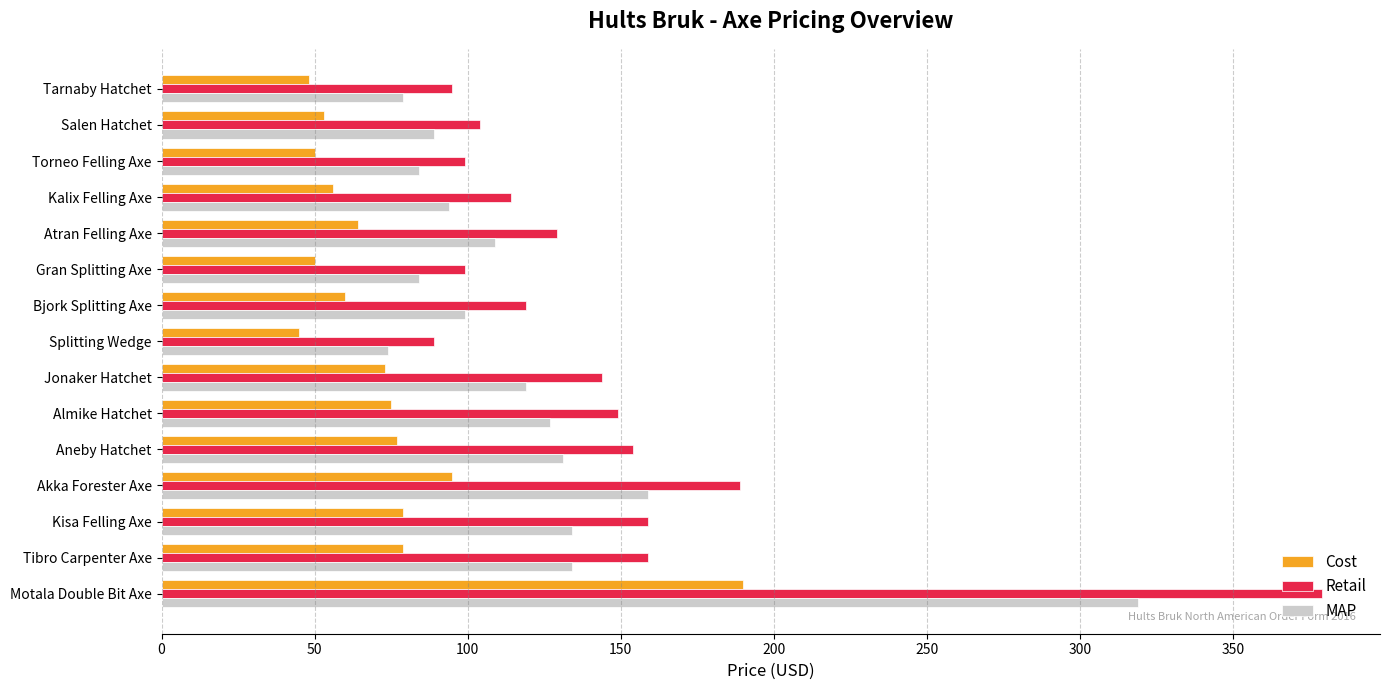

What is the minimum value shown in the chart?

45